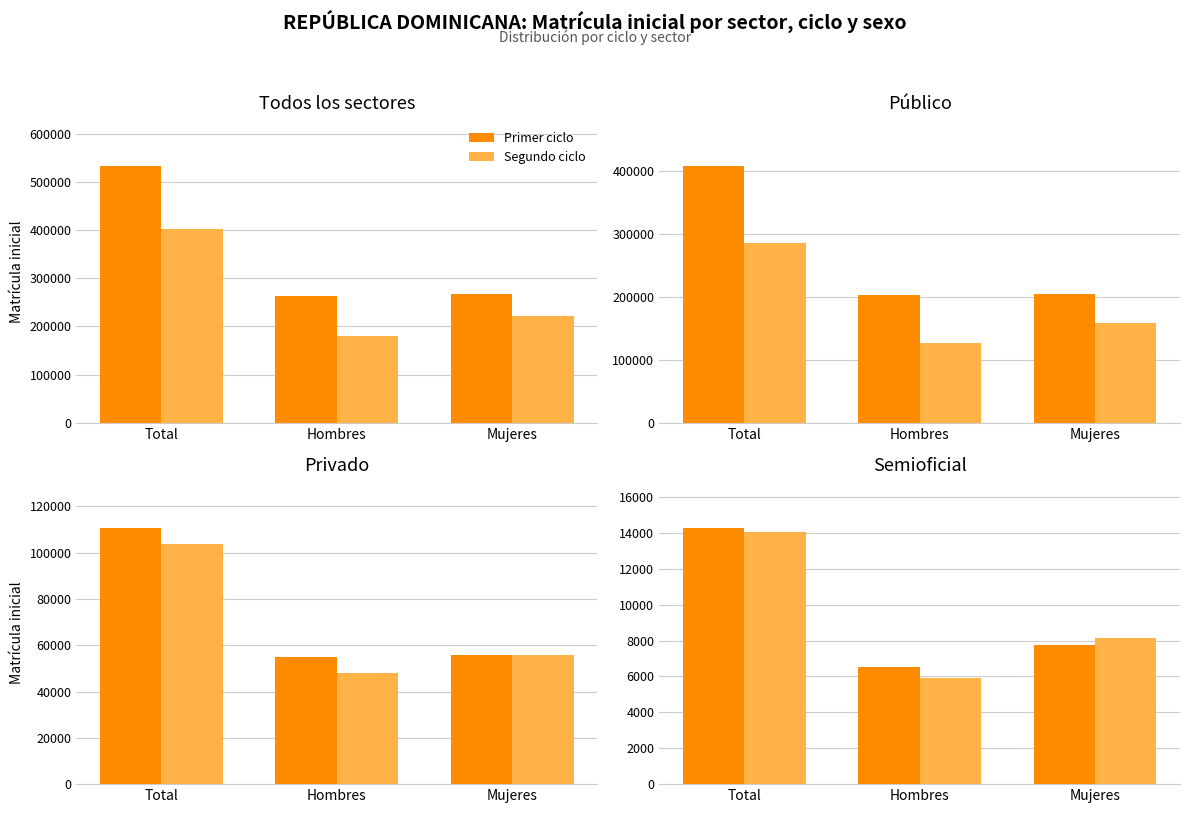

The Primer ciclo series shows 6521 at Hombres. True or false?

True